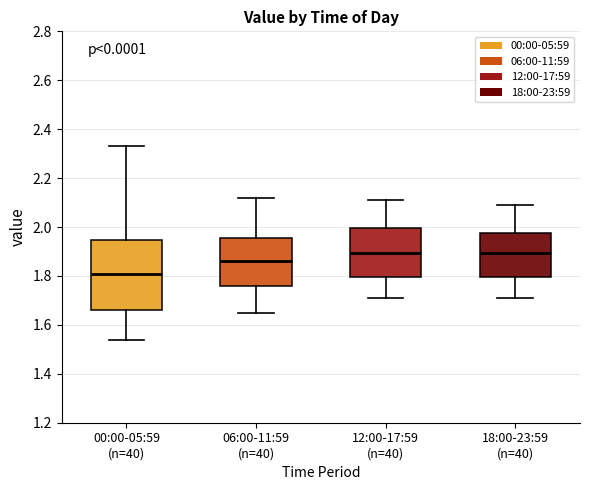

Reading left to right, read every box against the y-axis: the position of its median line, the range the box covers, and the ends of its whiskers. The values are not printed on the chart, so give them approximately, as read against the axis.

00:00-05:59 (n=40): median 1.82, box 1.66 to 1.94, whiskers 1.54 to 2.34
06:00-11:59 (n=40): median 1.86, box 1.76 to 1.96, whiskers 1.66 to 2.12
12:00-17:59 (n=40): median 1.90, box 1.80 to 2.00, whiskers 1.72 to 2.12
18:00-23:59 (n=40): median 1.90, box 1.80 to 1.98, whiskers 1.72 to 2.10